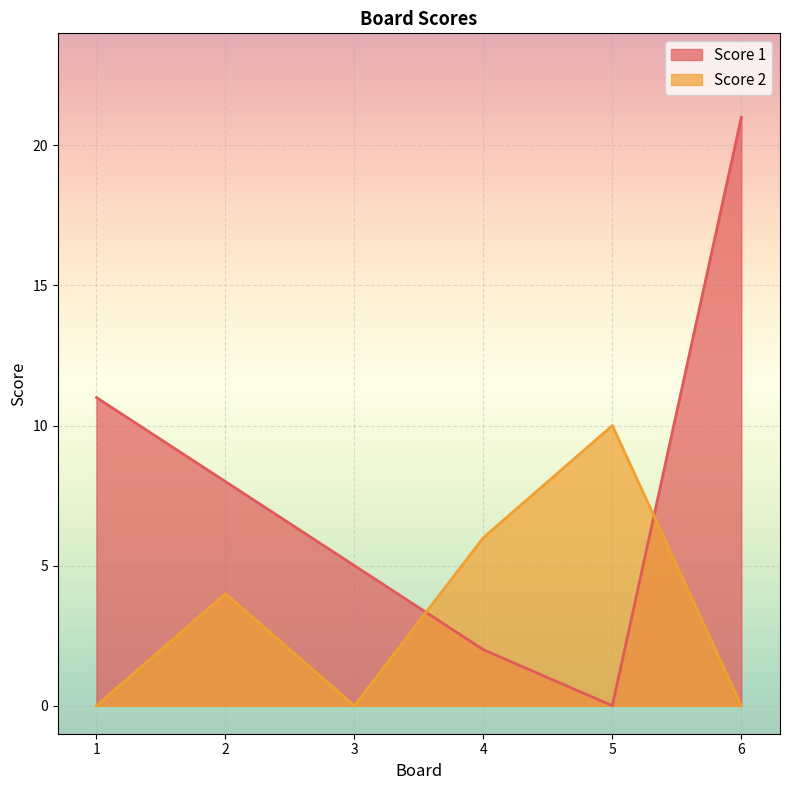

Is it true that Score 2 equals 6 at 6?

False